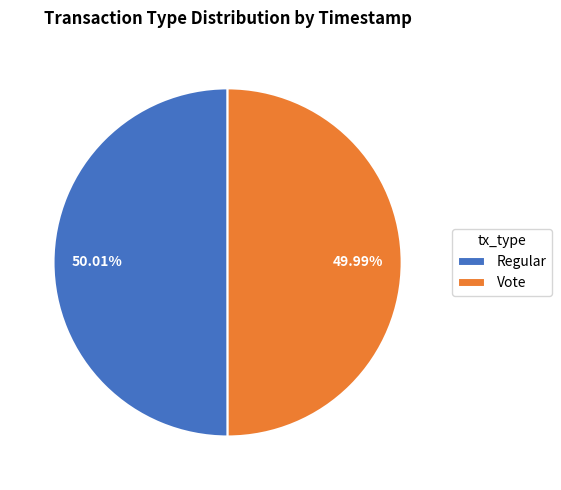

Is it true that Vote is 65% of the pie?

False